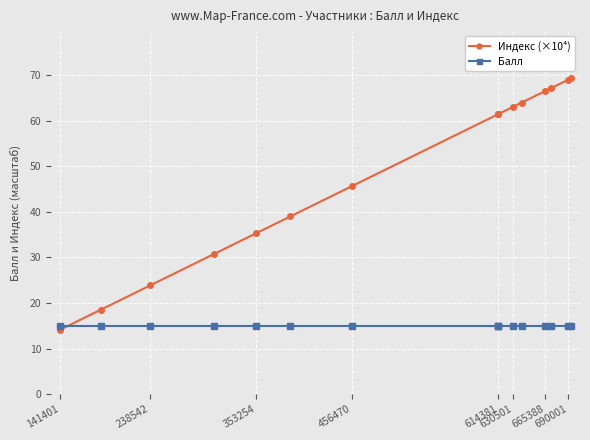

What is the difference between the maximum and second lowest values in the Индекс (×10⁴) series?

50.8